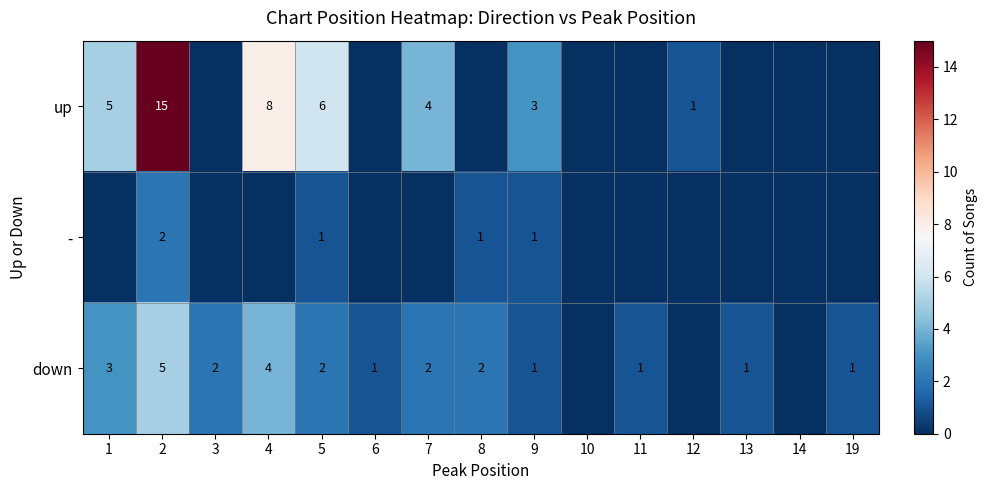

At how many categories does at least one series exceed 1?

8